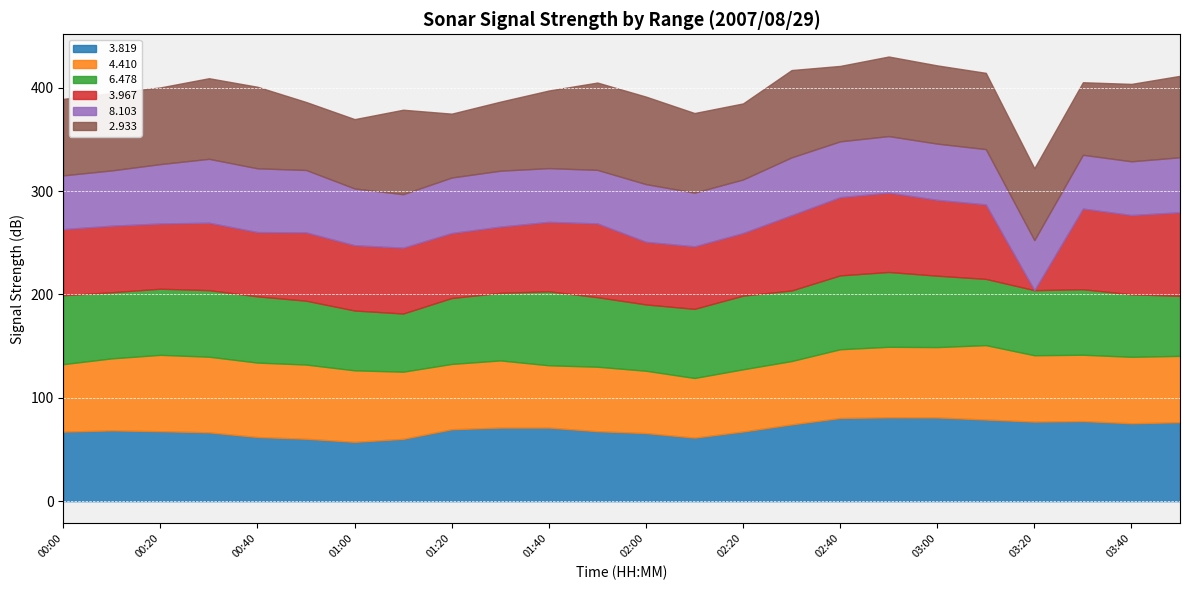

What is the label of the 9th point from the left?

01:20